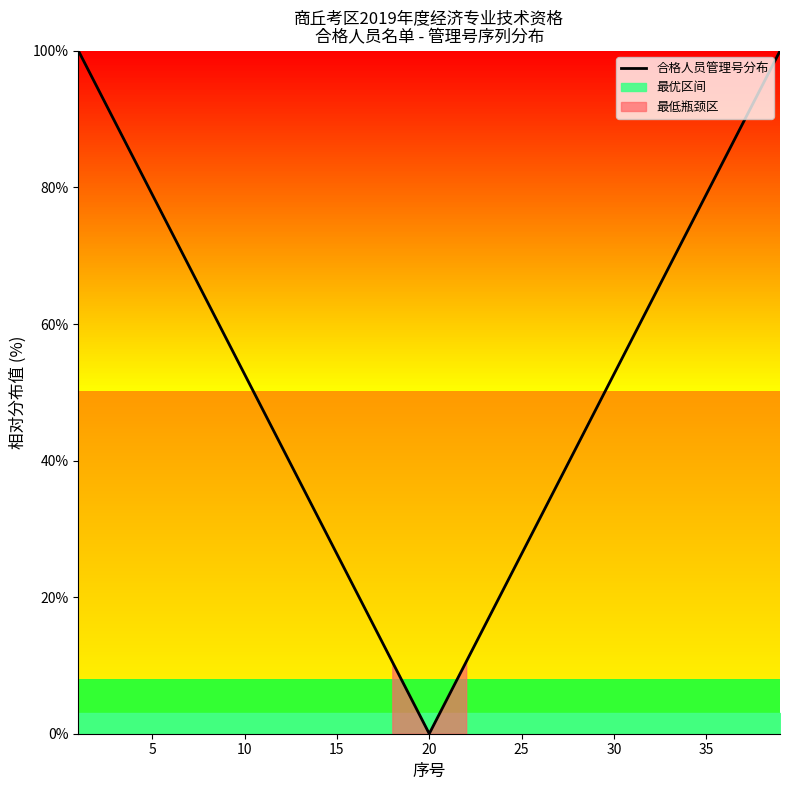

At which label does 合格人员管理号分布 reach its minimum?

20